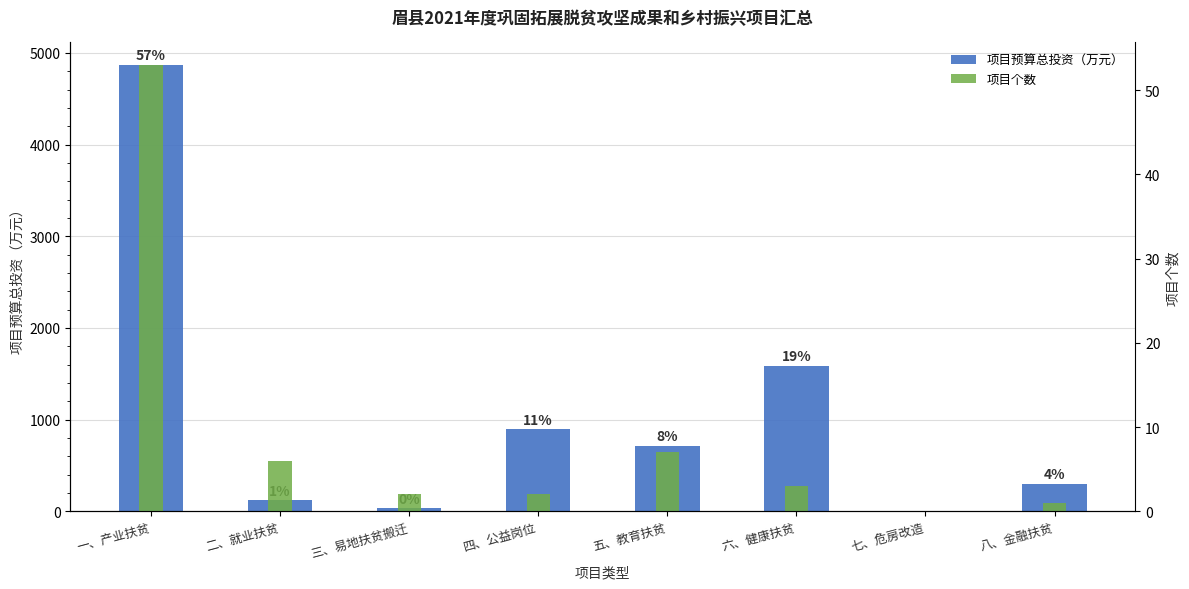

Which label corresponds to the smallest value in the chart?

七、危房改造